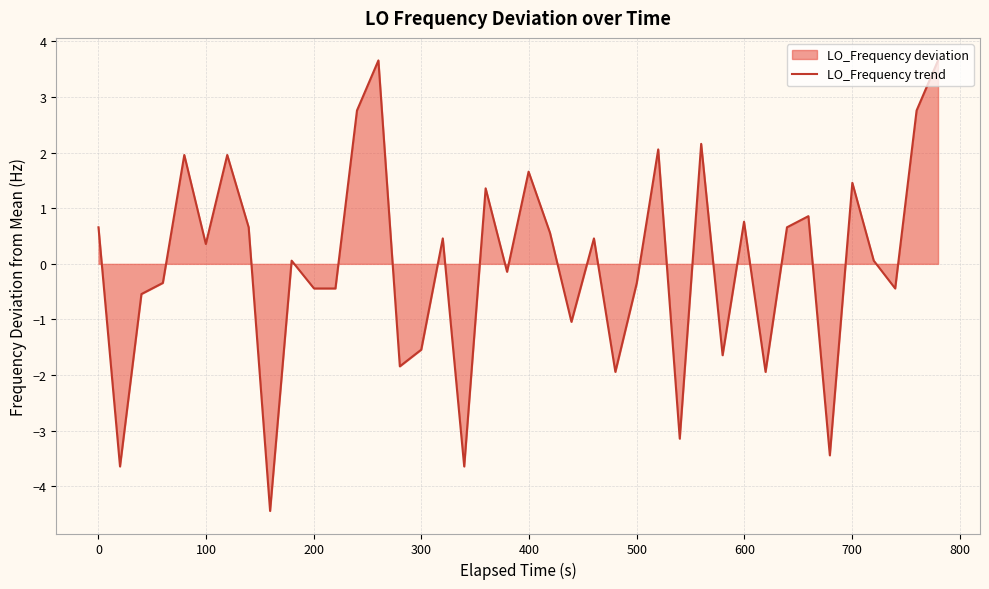

What is the greatest value displayed?

3.7